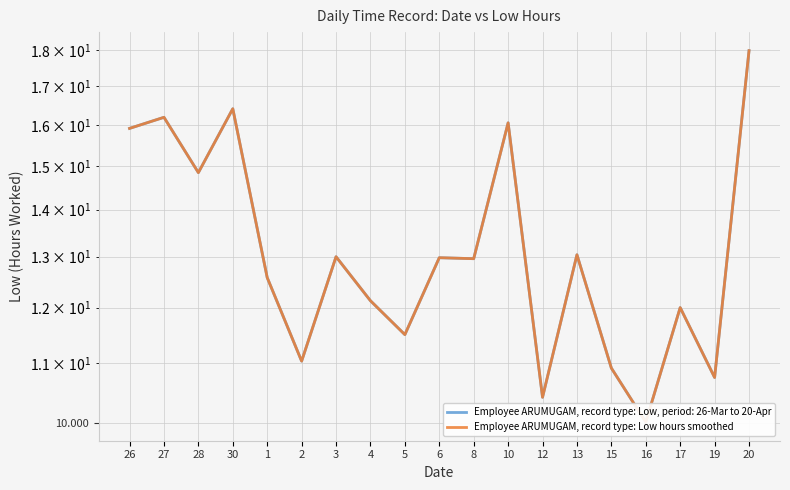

What is the label of the 8th point from the left?

4